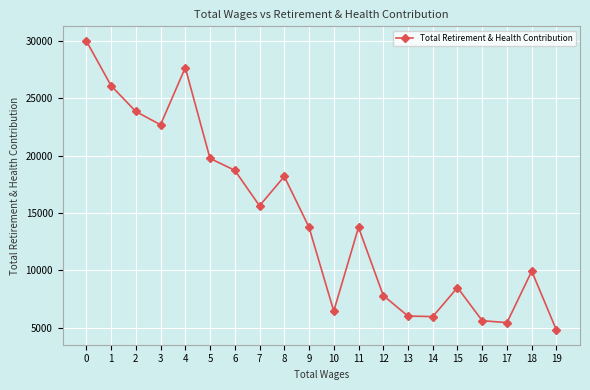

Approximately how many times larger is the value at 18 compared to 2?

0.4